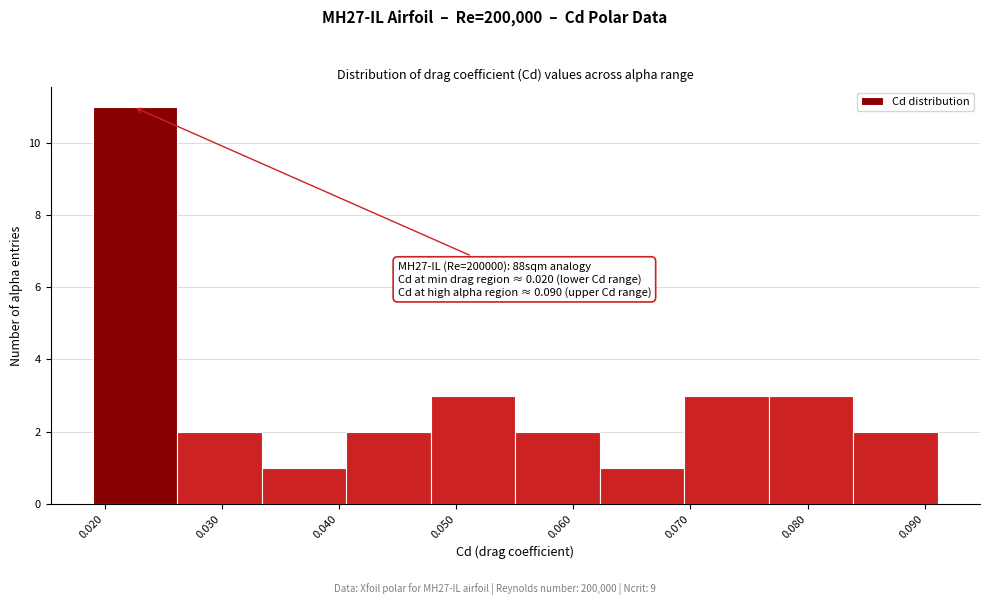

Over which range of the x-axis is the bar tallest?

0.019 to 0.026